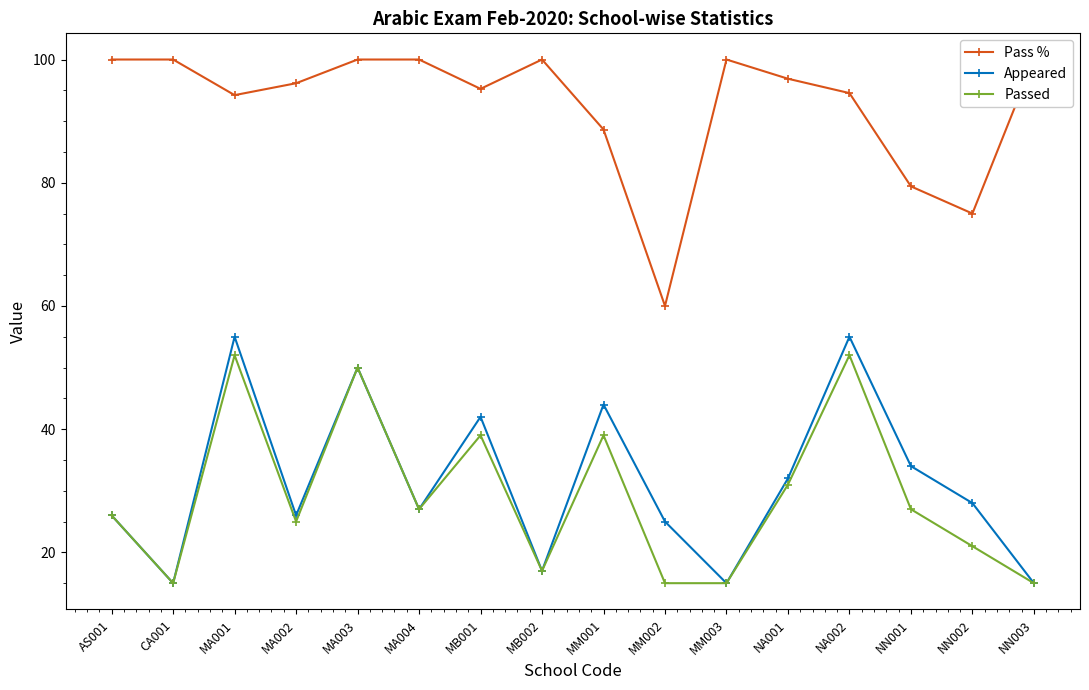

How many lines are shown in the chart?

3